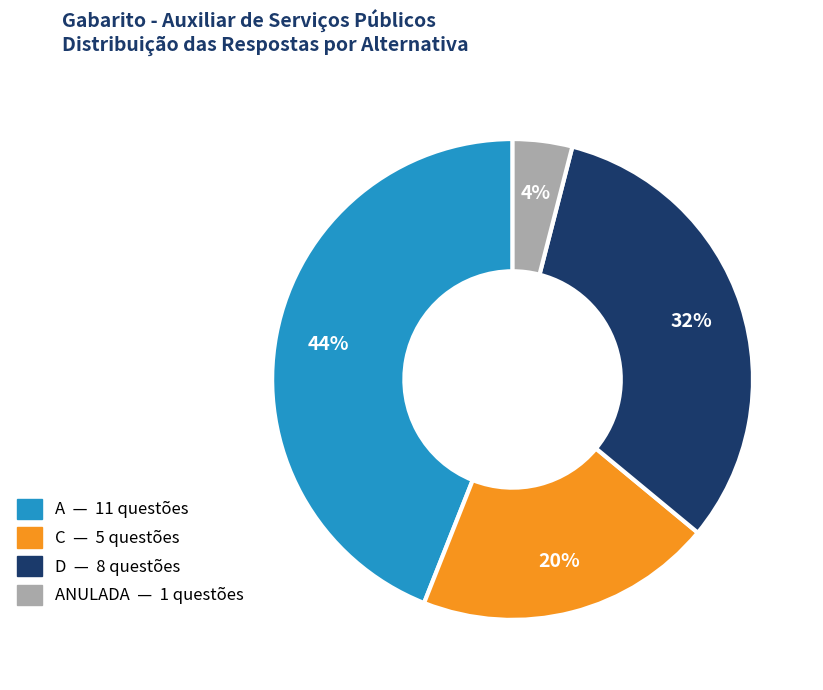

To the nearest percent, what is the difference between the largest and smallest slice percentages?

40%